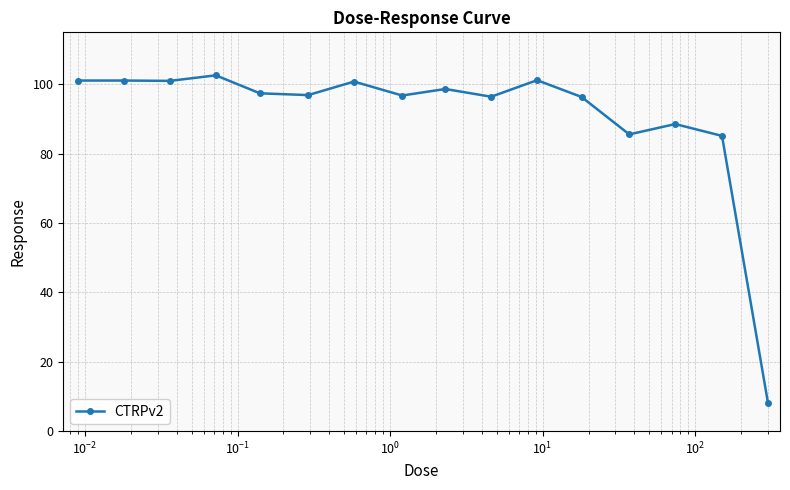

What is the smallest value displayed?

8.2